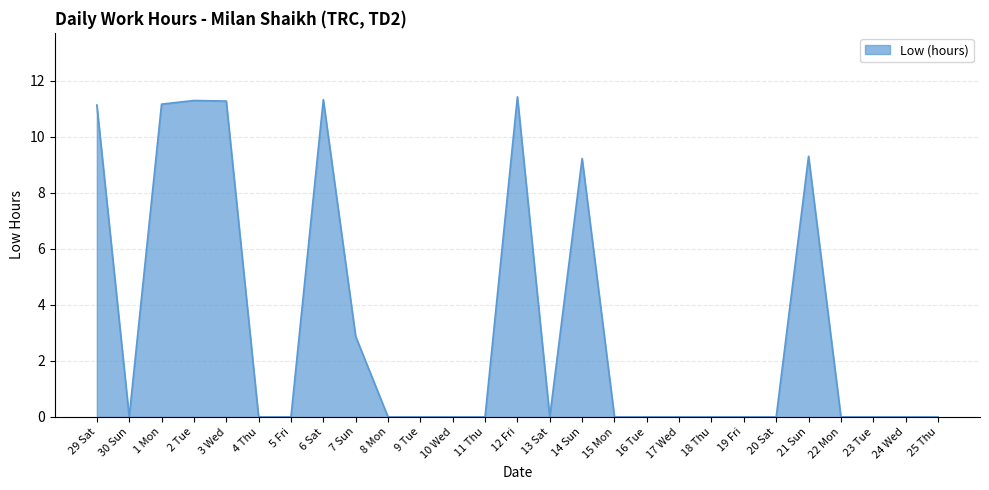

Which has a higher value, 19 Fri or 21 Sun?

21 Sun